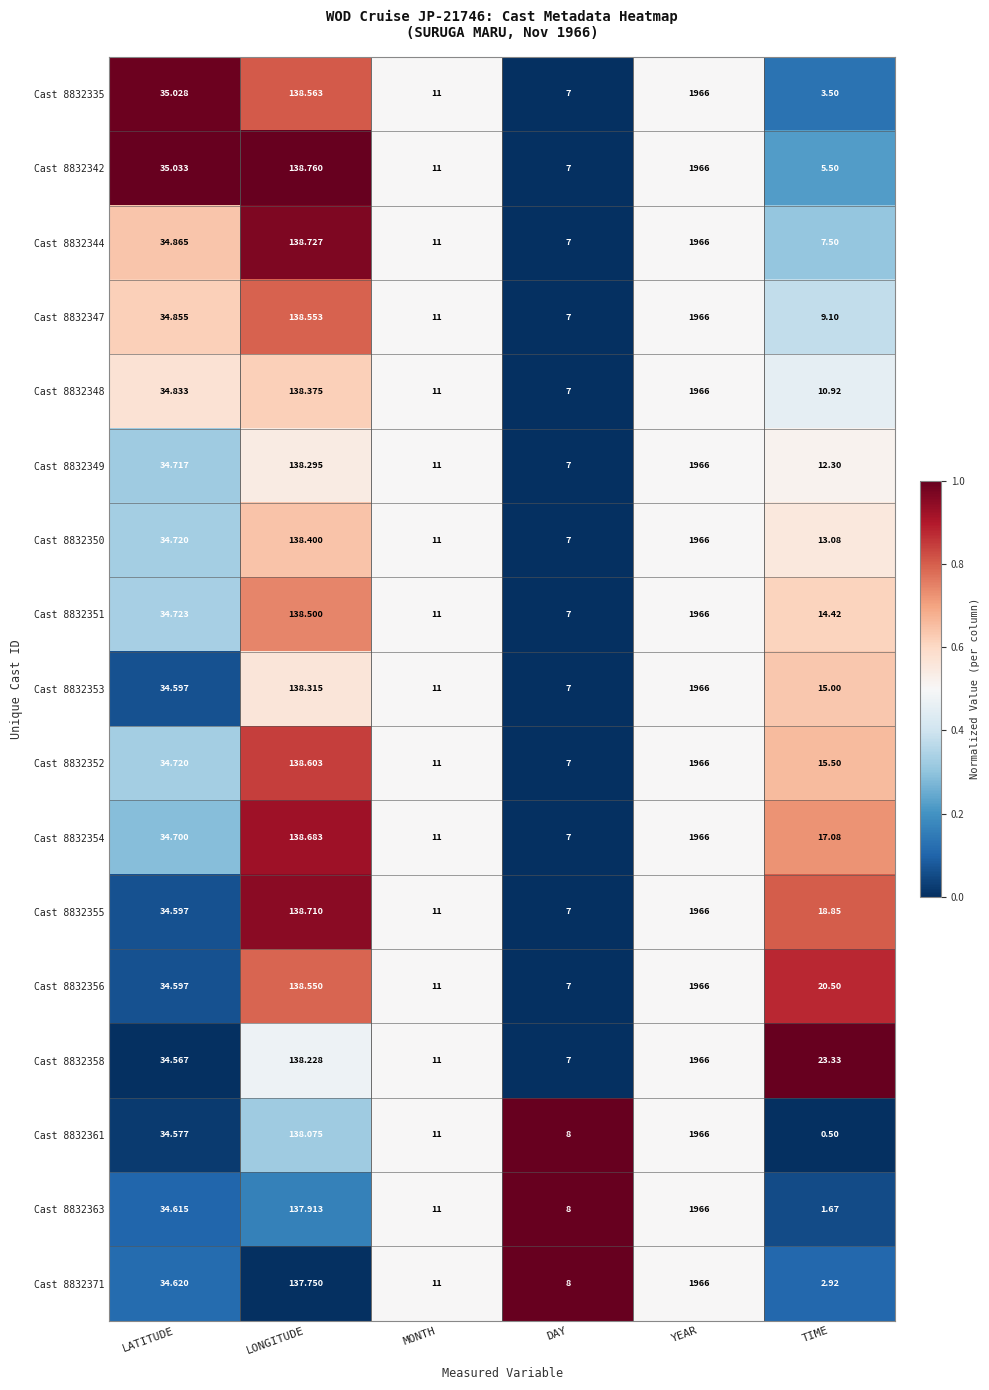

List the labels in order of Cast 8832349 value, largest first.

YEAR, LONGITUDE, LATITUDE, TIME, MONTH, DAY